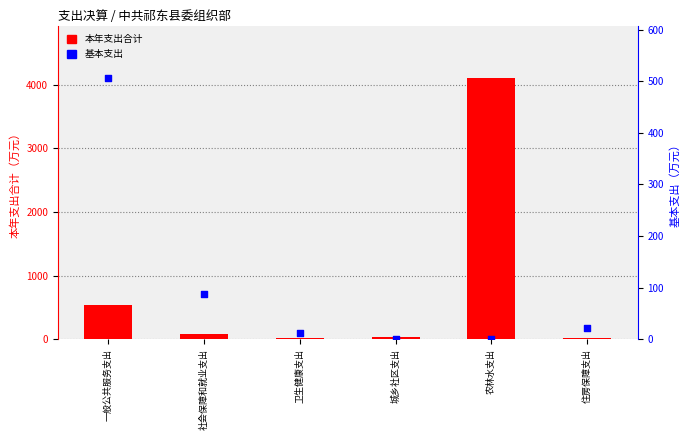

What are all the series names shown in the legend?

本年支出合计, 基本支出